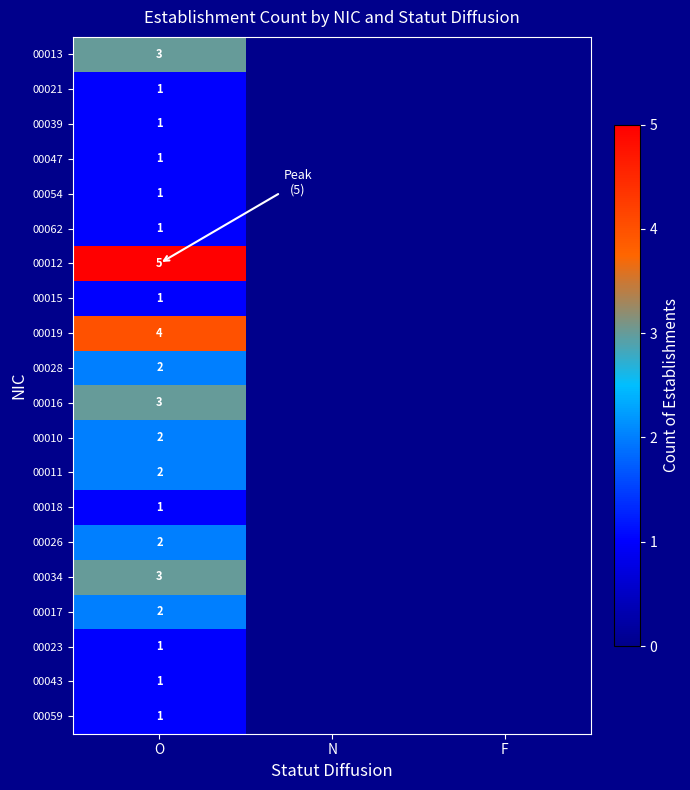

Is it true that 00023 equals 1 at O?

True